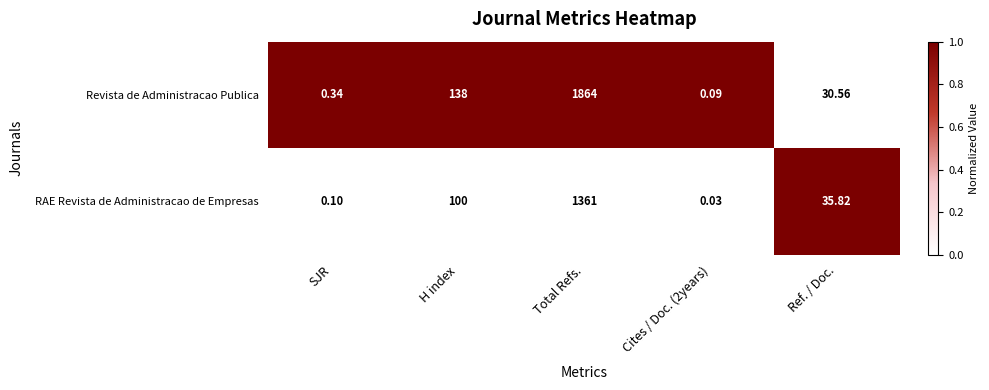

Which series has the largest range (max minus min)?

Revista de Administracao Publica